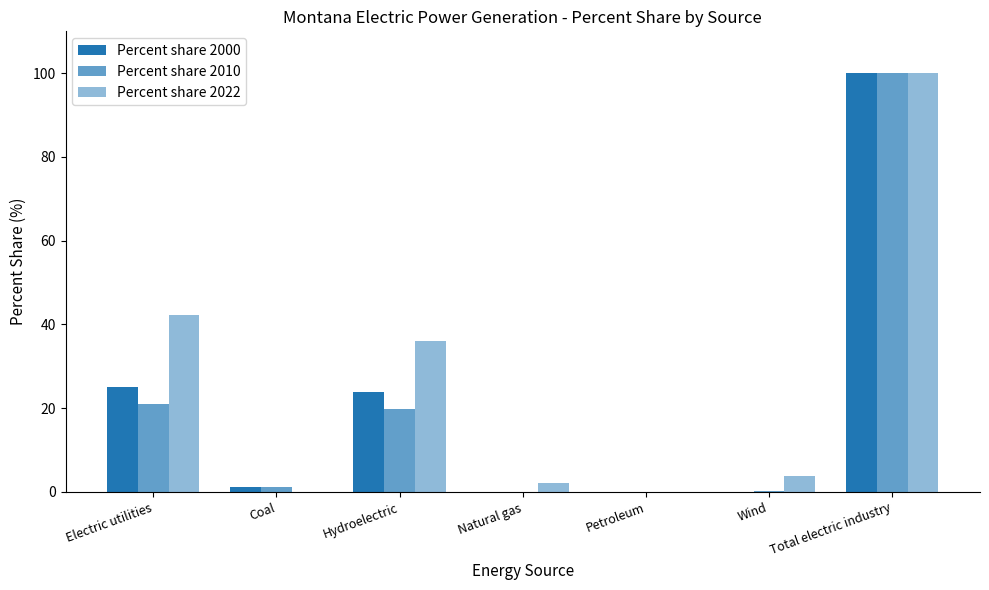

How many data points in Percent share 2000 are above 1?

4